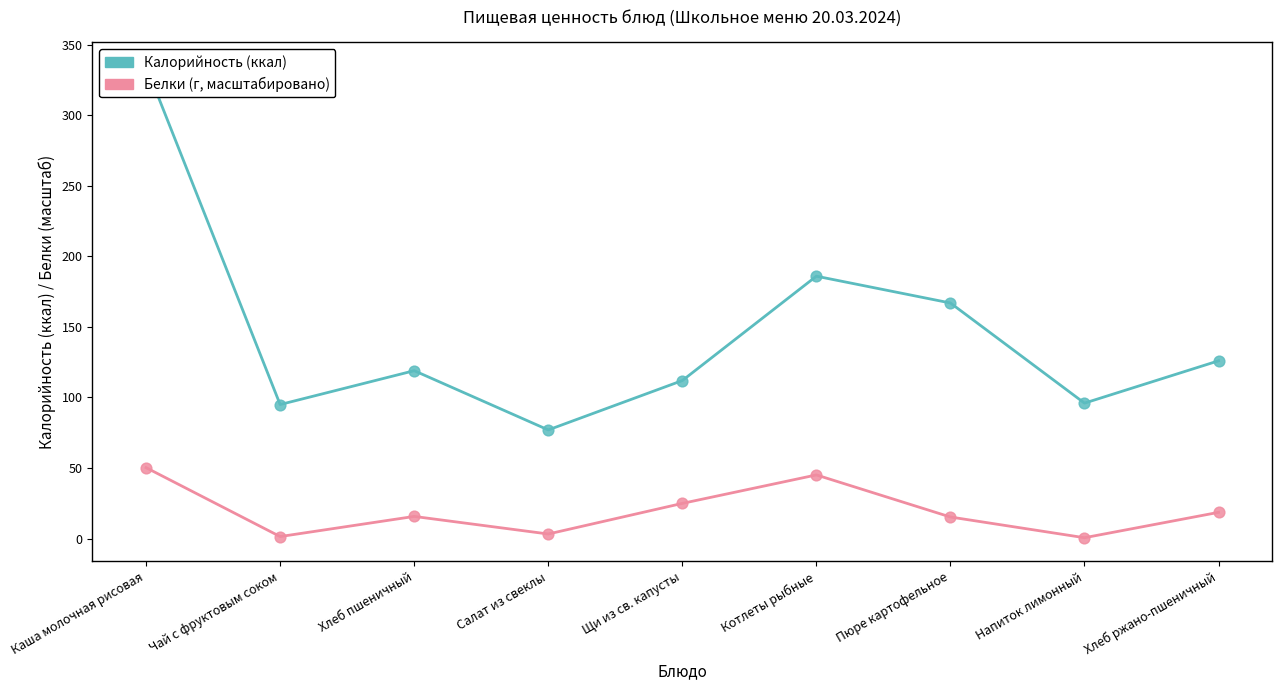

At which category is the sum across all series the highest?

Каша молочная рисовая